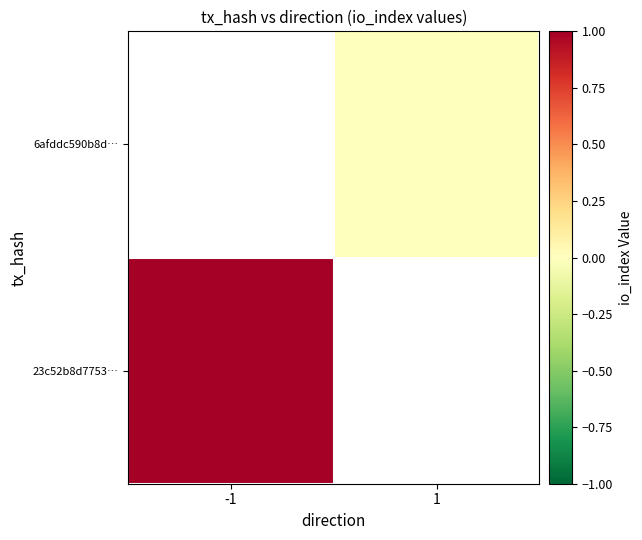

What is the maximum value shown in the chart?

1.0